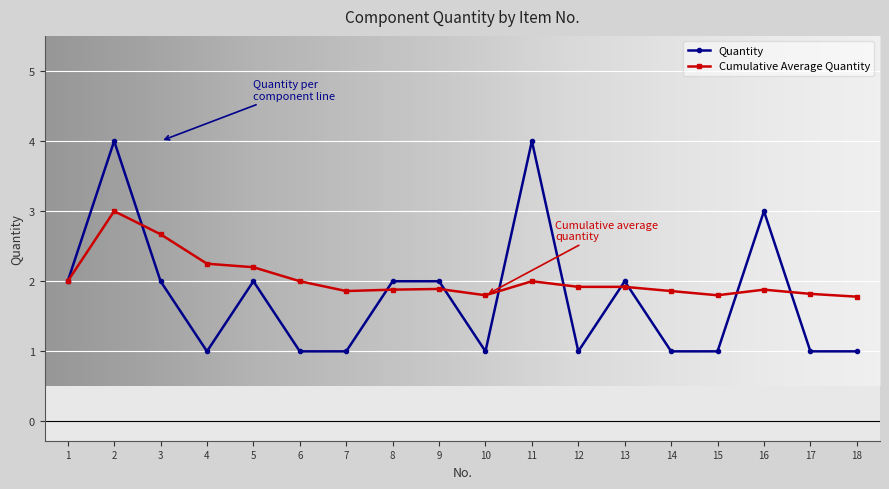

What is the value of the Quantity point at the 6th from the left?

1.0